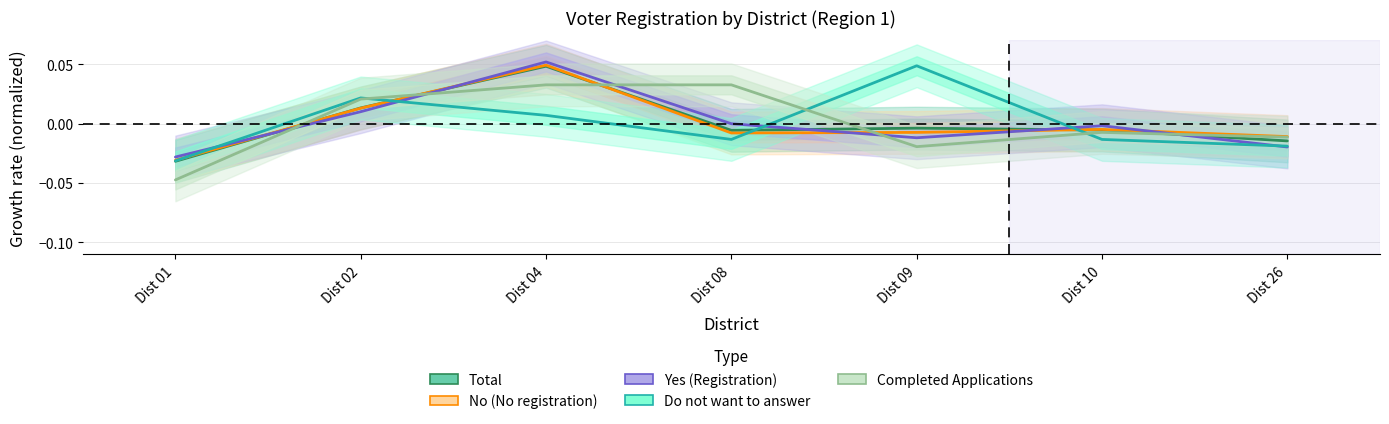

True or false: Completed Applications and No (No registration) intersect in this chart.

True